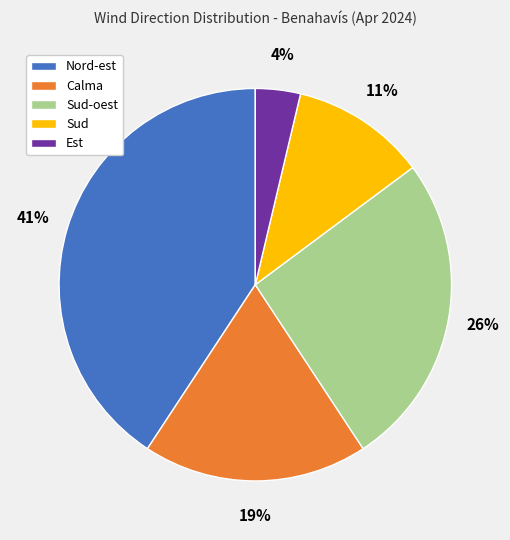

To the nearest percent, what is the average slice percentage?

20%